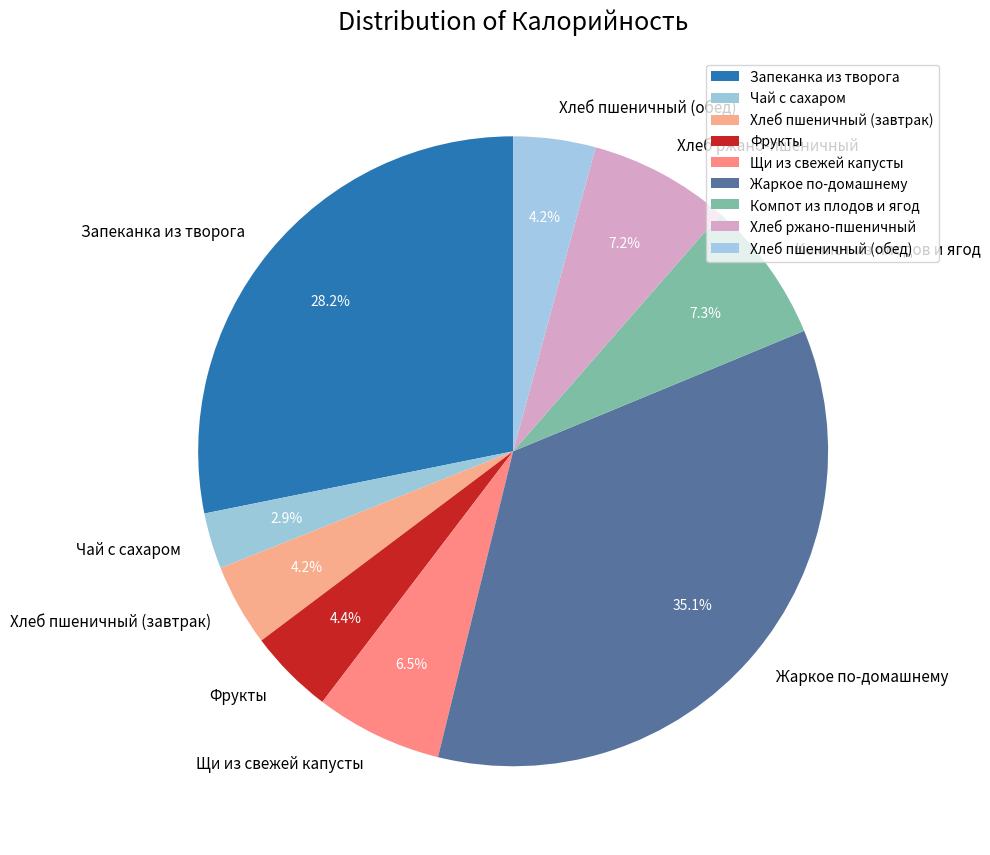

What is the ratio of the value at Щи из свежей капусты to the value at Хлеб пшеничный (завтрак)?

1.5